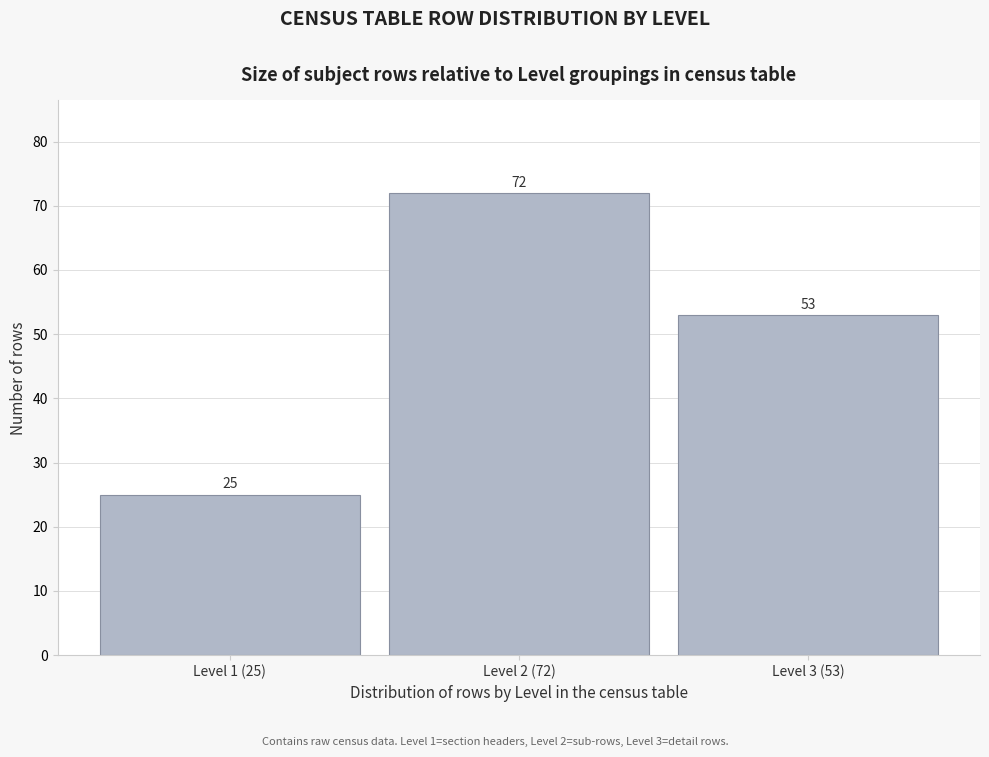

Reading left to right, list all the values displayed in this chart.

25	72	53